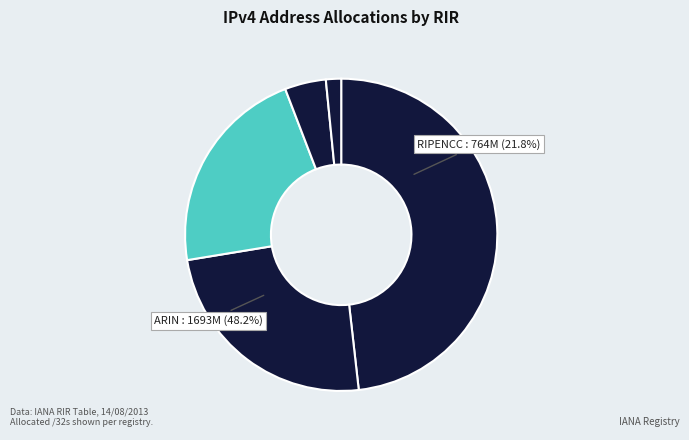

Is it true that AFRINIC is 14% of the pie?

False